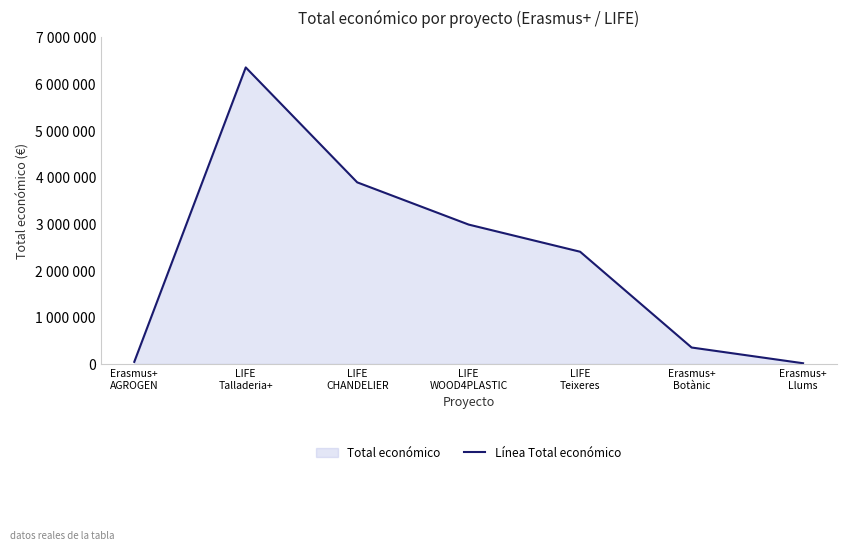

What is the sum of the values at LIFE
Teixeres and Erasmus+
Llums?

2422237